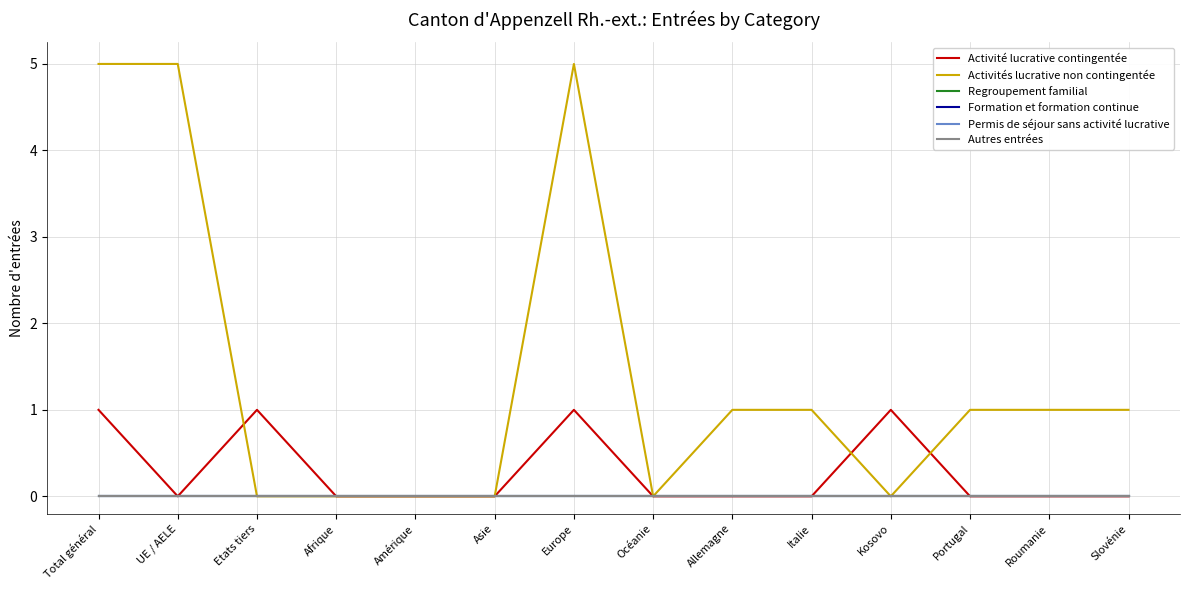

Reading left to right, list all the values displayed in this chart.

Activité lucrative contingentée: Total général=1	UE / AELE=0	Etats tiers=1	Afrique=0	Amérique=0	Asie=0	Europe=1	Océanie=0	Allemagne=0	Italie=0	Kosovo=1	Portugal=0	Roumanie=0	Slovénie=0
Activités lucrative non contingentée: Total général=5	UE / AELE=5	Etats tiers=0	Afrique=0	Amérique=0	Asie=0	Europe=5	Océanie=0	Allemagne=1	Italie=1	Kosovo=0	Portugal=1	Roumanie=1	Slovénie=1
Regroupement familial: Total général=0	UE / AELE=0	Etats tiers=0	Afrique=0	Amérique=0	Asie=0	Europe=0	Océanie=0	Allemagne=0	Italie=0	Kosovo=0	Portugal=0	Roumanie=0	Slovénie=0
Formation et formation continue: Total général=0	UE / AELE=0	Etats tiers=0	Afrique=0	Amérique=0	Asie=0	Europe=0	Océanie=0	Allemagne=0	Italie=0	Kosovo=0	Portugal=0	Roumanie=0	Slovénie=0
Permis de séjour sans activité lucrative: Total général=0	UE / AELE=0	Etats tiers=0	Afrique=0	Amérique=0	Asie=0	Europe=0	Océanie=0	Allemagne=0	Italie=0	Kosovo=0	Portugal=0	Roumanie=0	Slovénie=0
Autres entrées: Total général=0	UE / AELE=0	Etats tiers=0	Afrique=0	Amérique=0	Asie=0	Europe=0	Océanie=0	Allemagne=0	Italie=0	Kosovo=0	Portugal=0	Roumanie=0	Slovénie=0